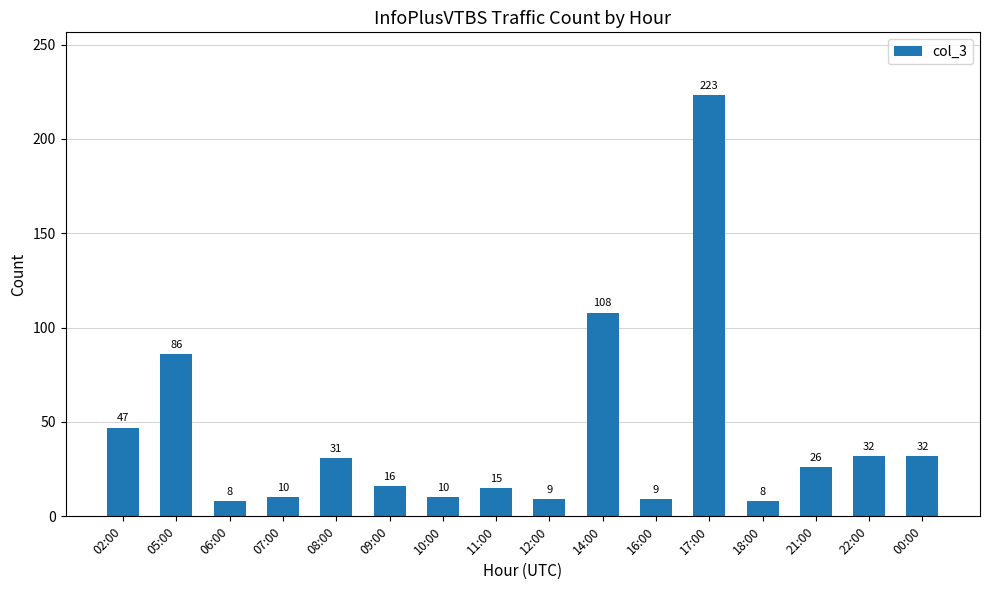

Reading left to right, extract all data points from this chart.

47	86	8	10	31	16	10	15	9	108	9	223	8	26	32	32